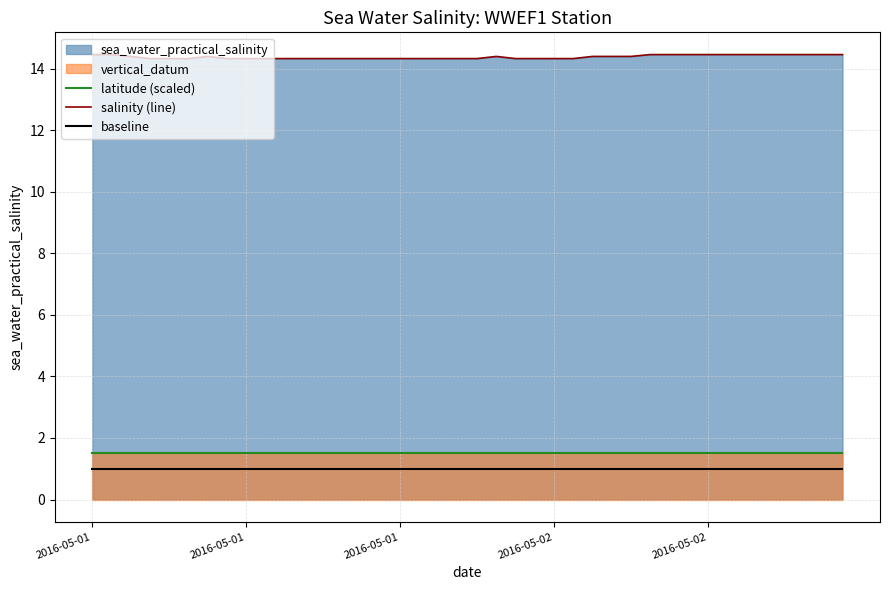

What is the difference between the salinity (line) values at 38 and 7?

0.1